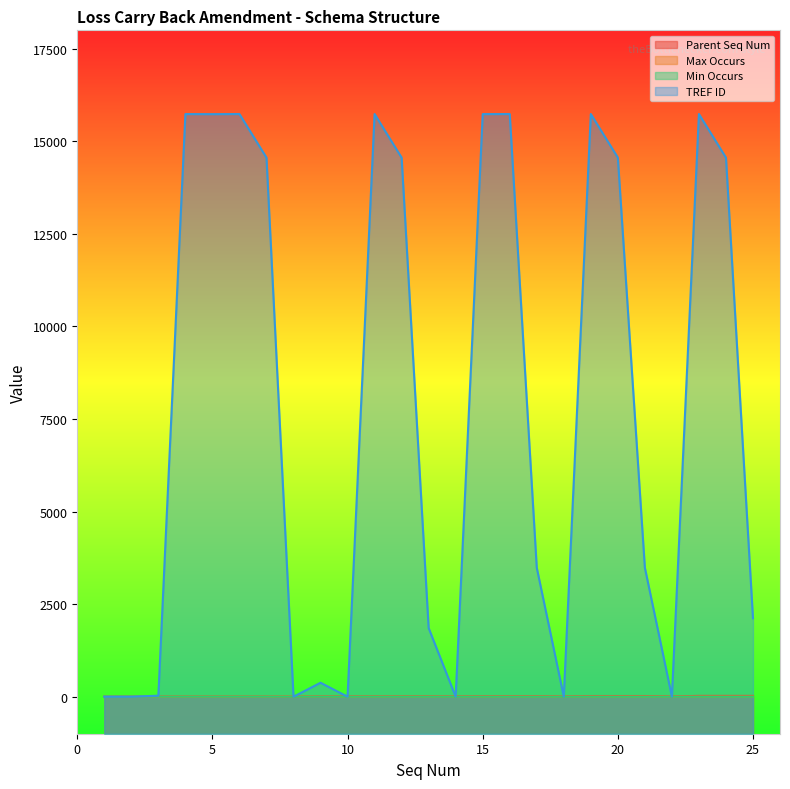

Which category has the lowest value across all series?

1